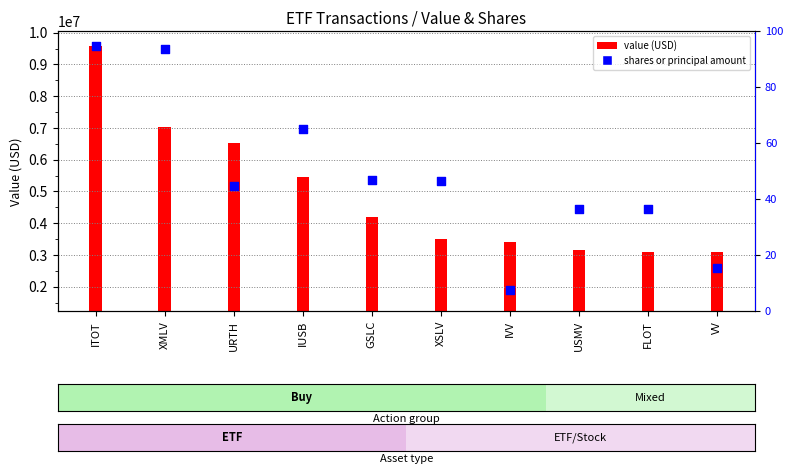

What is the ratio of the value at VV to the value at ITOT?

0.3